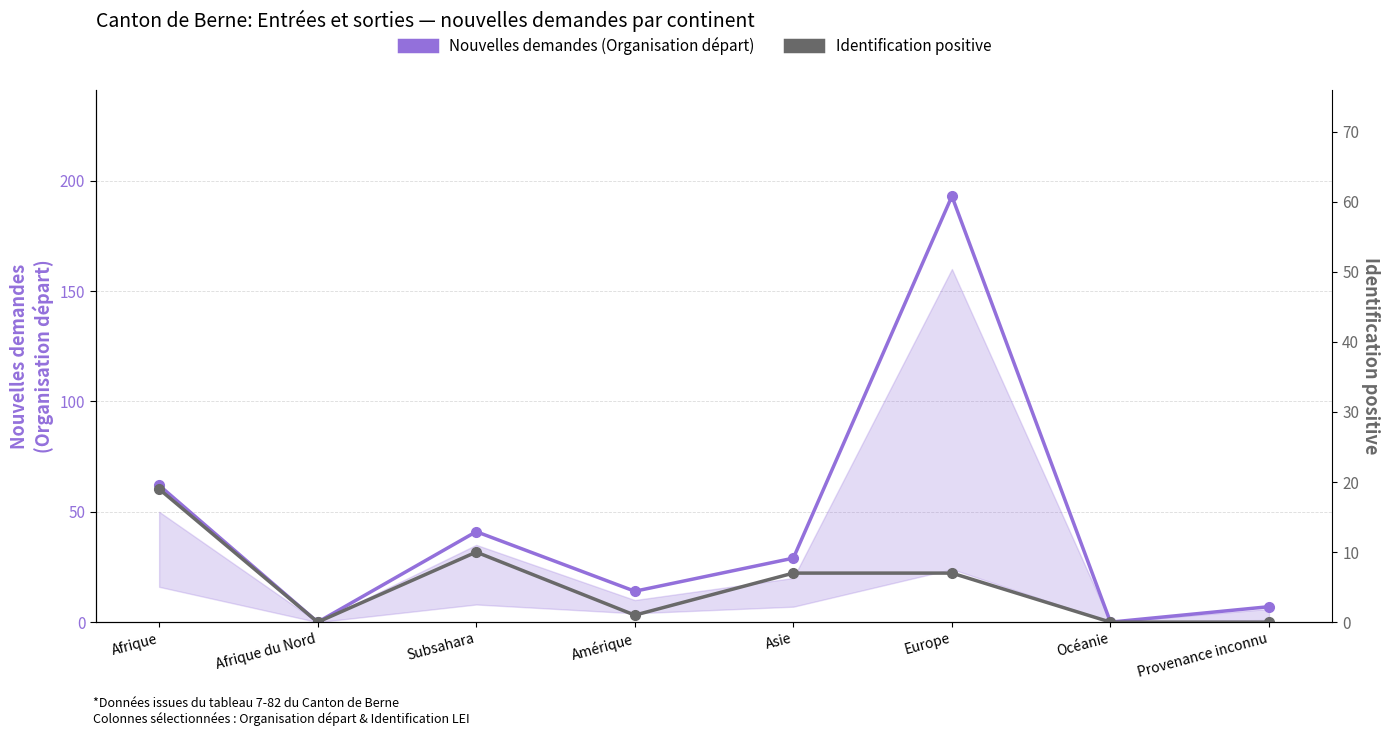

Reading right to left, extract all data points from this chart.

Nouvelles demandes (Organisation départ): Provenance inconnu=7	Océanie=0	Europe=193	Asie=29	Amérique=14	Subsahara=41	Afrique du Nord=0	Afrique=62
Identification positive: Provenance inconnu=0	Océanie=0	Europe=7	Asie=7	Amérique=1	Subsahara=10	Afrique du Nord=0	Afrique=19